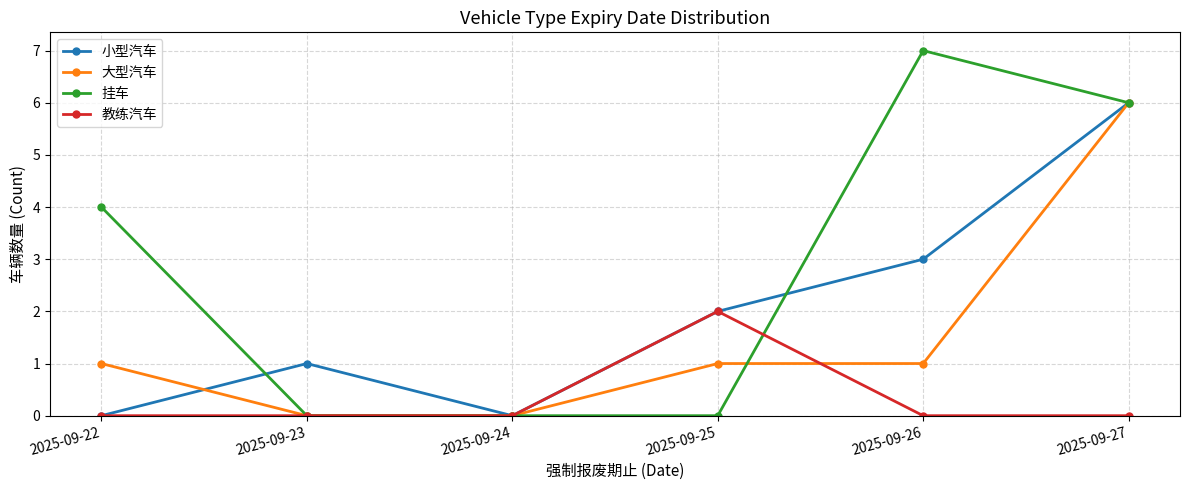

What is the sum of the 大型汽车 values at 2025-09-25 and 2025-09-27?

7